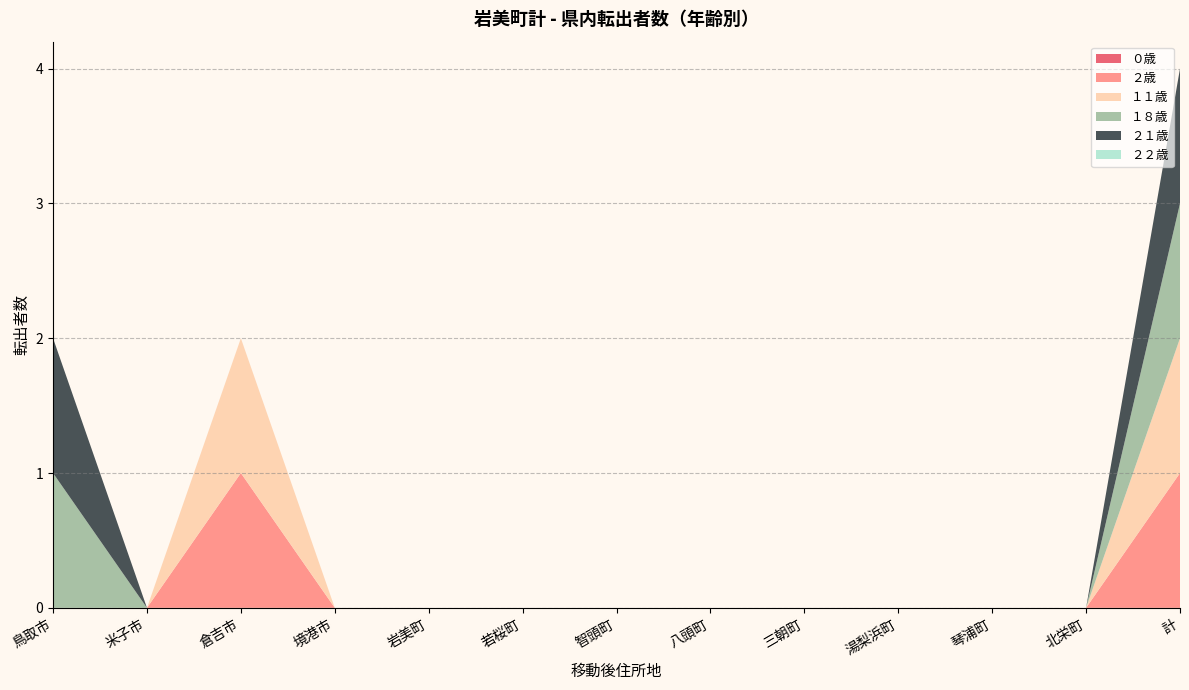

Reading left to right, list all the values displayed in this chart.

０歳: 鳥取市=0	米子市=0	倉吉市=0	境港市=0	岩美町=0	若桜町=0	智頭町=0	八頭町=0	三朝町=0	湯梨浜町=0	琴浦町=0	北栄町=0	計=0
２歳: 鳥取市=0	米子市=0	倉吉市=1	境港市=0	岩美町=0	若桜町=0	智頭町=0	八頭町=0	三朝町=0	湯梨浜町=0	琴浦町=0	北栄町=0	計=1
１１歳: 鳥取市=0	米子市=0	倉吉市=1	境港市=0	岩美町=0	若桜町=0	智頭町=0	八頭町=0	三朝町=0	湯梨浜町=0	琴浦町=0	北栄町=0	計=1
１８歳: 鳥取市=1	米子市=0	倉吉市=0	境港市=0	岩美町=0	若桜町=0	智頭町=0	八頭町=0	三朝町=0	湯梨浜町=0	琴浦町=0	北栄町=0	計=1
２１歳: 鳥取市=1	米子市=0	倉吉市=0	境港市=0	岩美町=0	若桜町=0	智頭町=0	八頭町=0	三朝町=0	湯梨浜町=0	琴浦町=0	北栄町=0	計=1
２２歳: 鳥取市=0	米子市=0	倉吉市=0	境港市=0	岩美町=0	若桜町=0	智頭町=0	八頭町=0	三朝町=0	湯梨浜町=0	琴浦町=0	北栄町=0	計=0